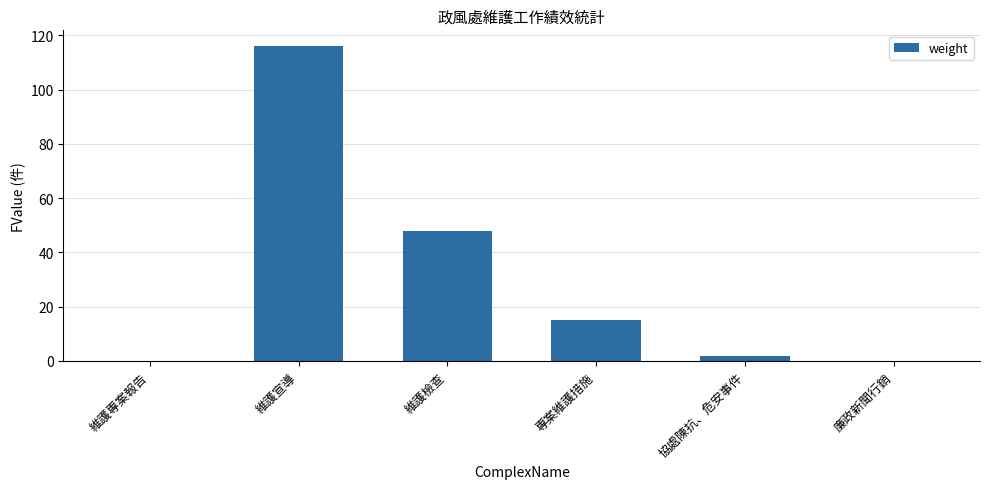

Which has a higher value, 維護檢查 or 廉政新聞行銷?

維護檢查